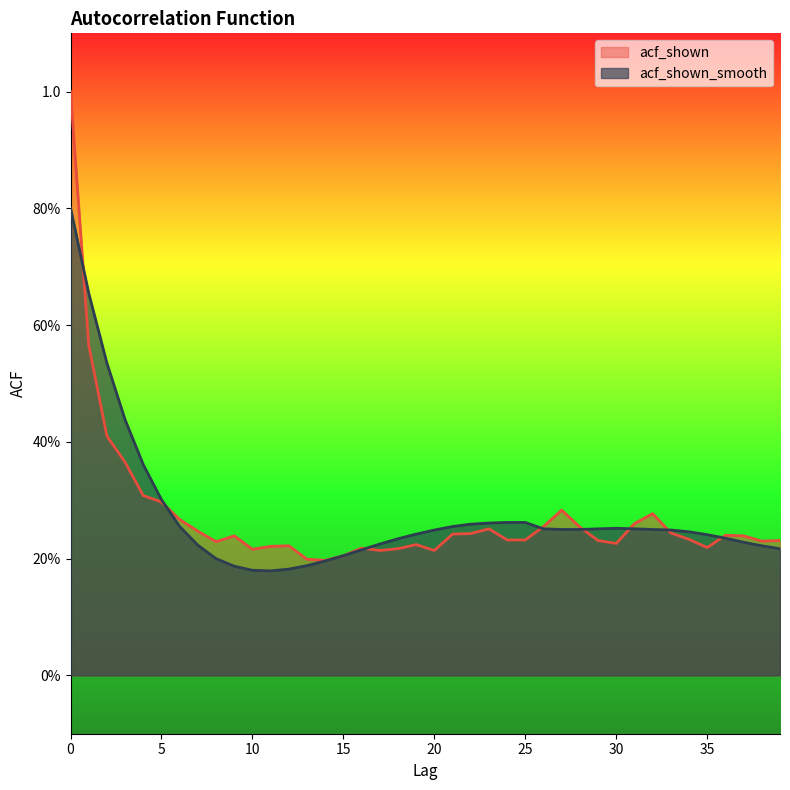

How many interior local valleys does the acf_shown_smooth series have?

1